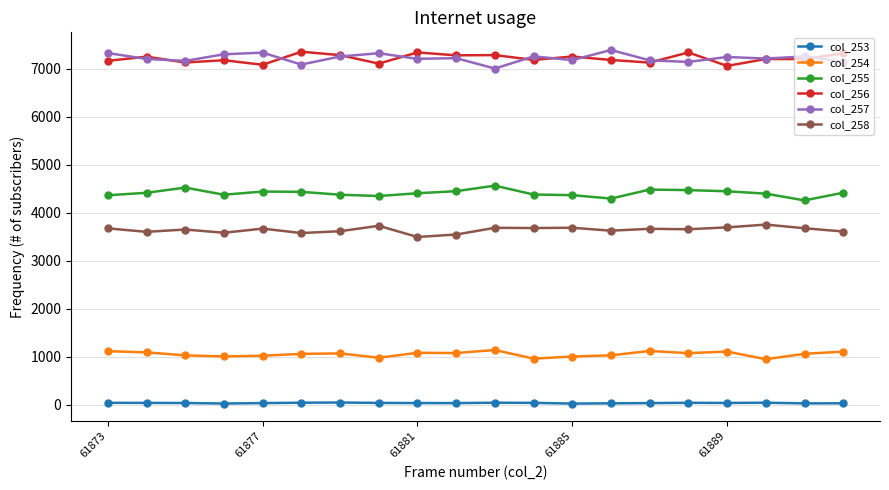

What is the highest value of the col_254 series?

1144